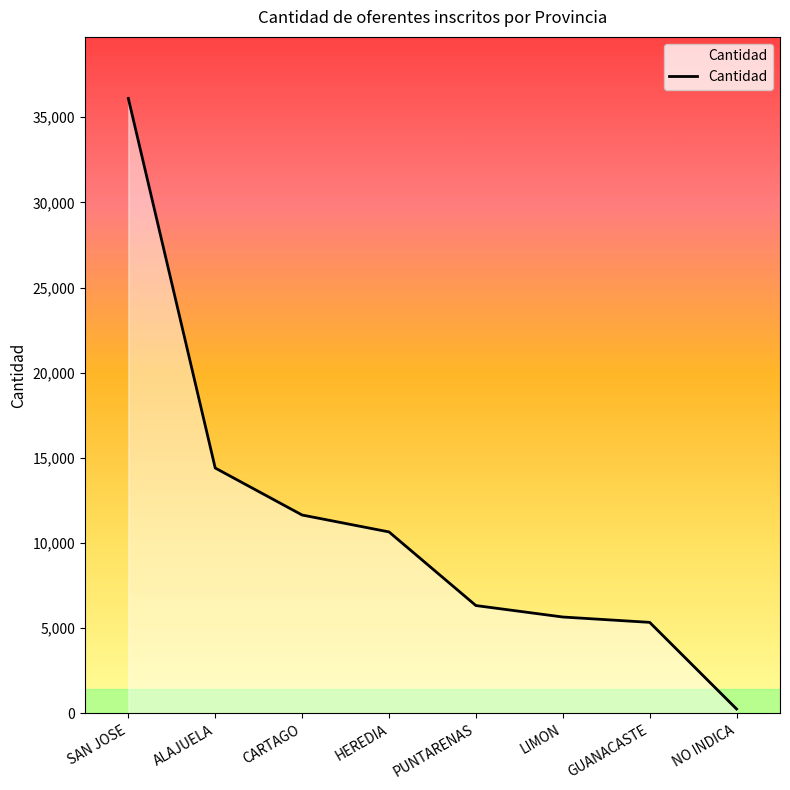

What is the smallest value displayed?

263